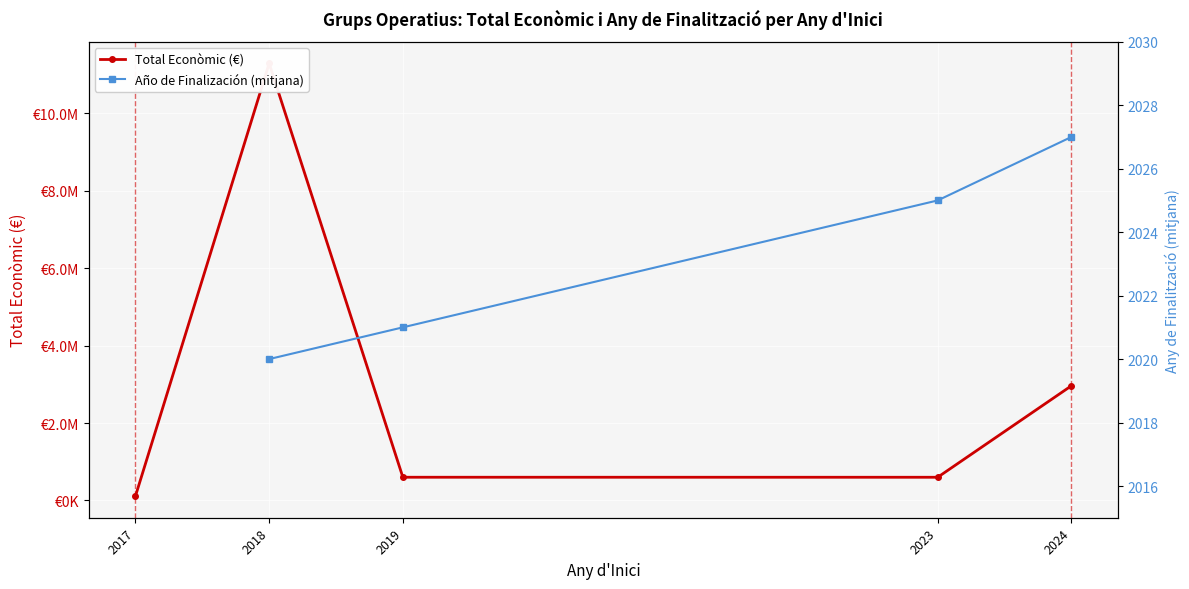

Is this an area chart (filled region under the line)?

No